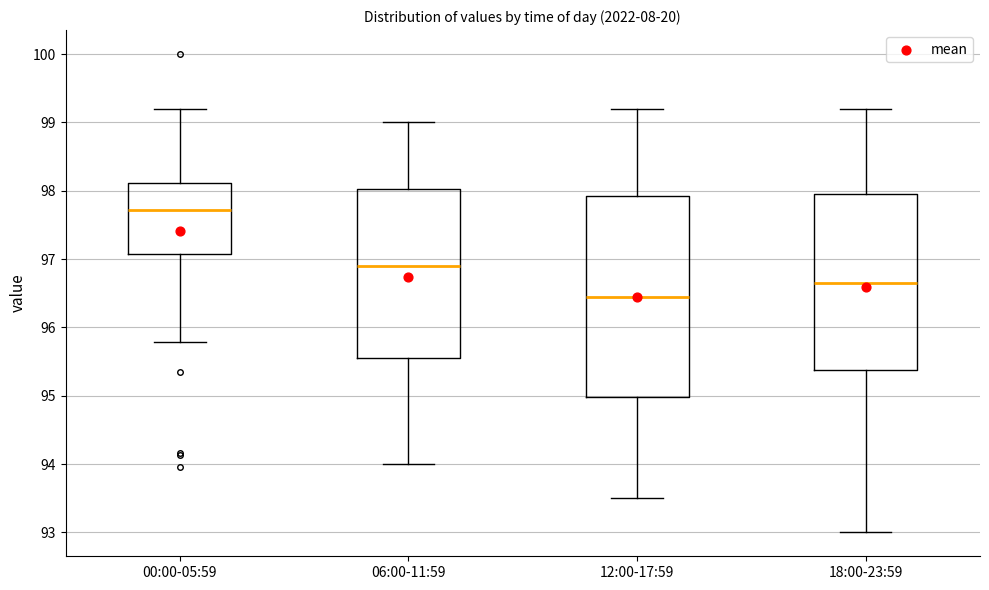

Where does the upper whisker of the box for 12:00-17:59 end on the y-axis? The values are not printed on the chart, so give them approximately, as read against the axis.

99.2